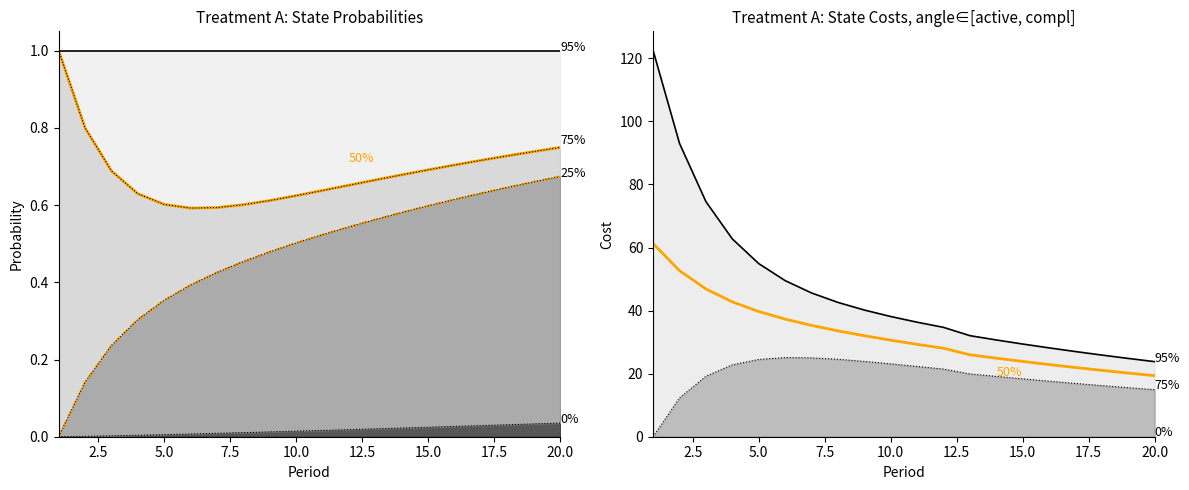

What is the value of the ACTIVE point at the 19th from the left?

24.8